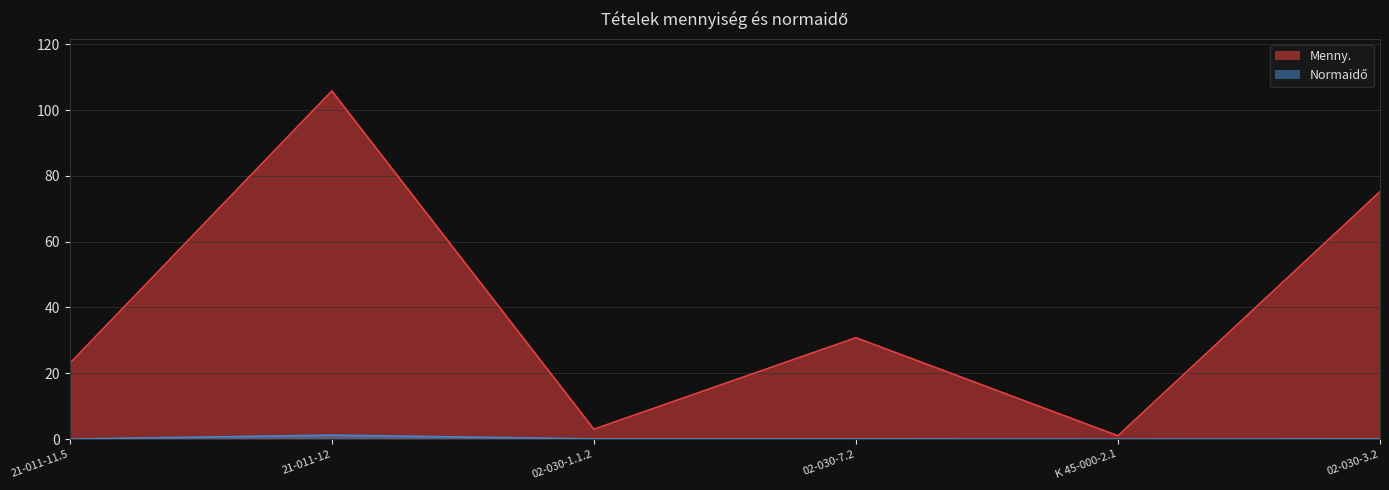

How many lines are shown in the chart?

2